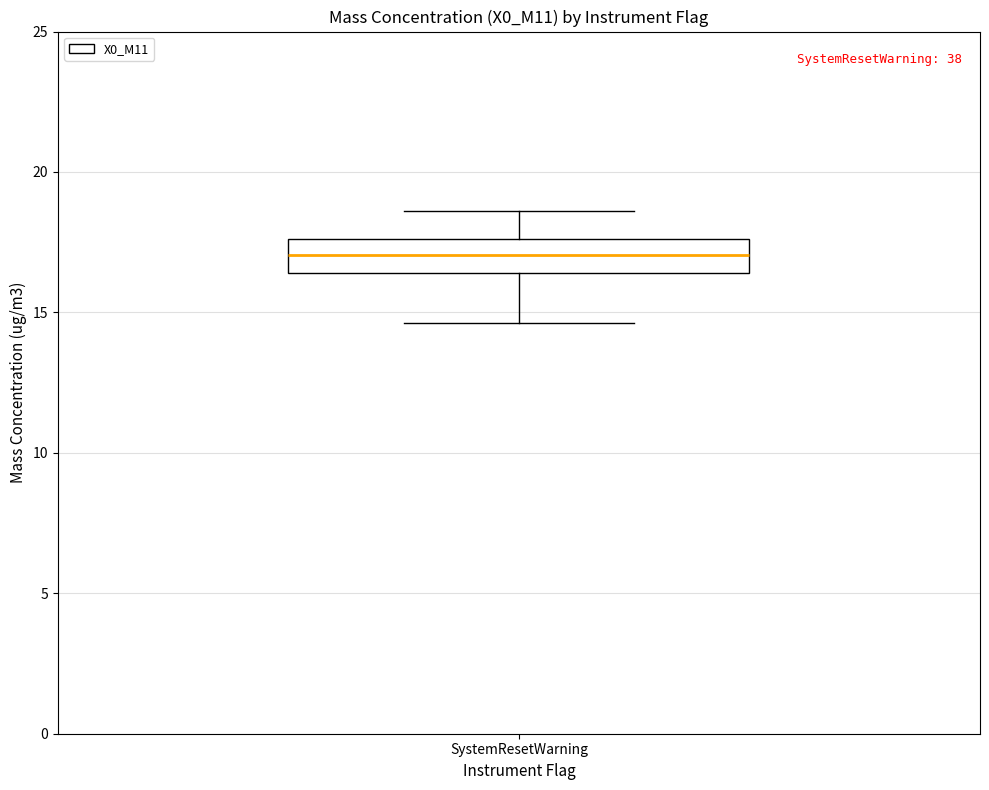

Where does the upper whisker of the box for SystemResetWarning end on the y-axis? The values are not printed on the chart, so give them approximately, as read against the axis.

18.5